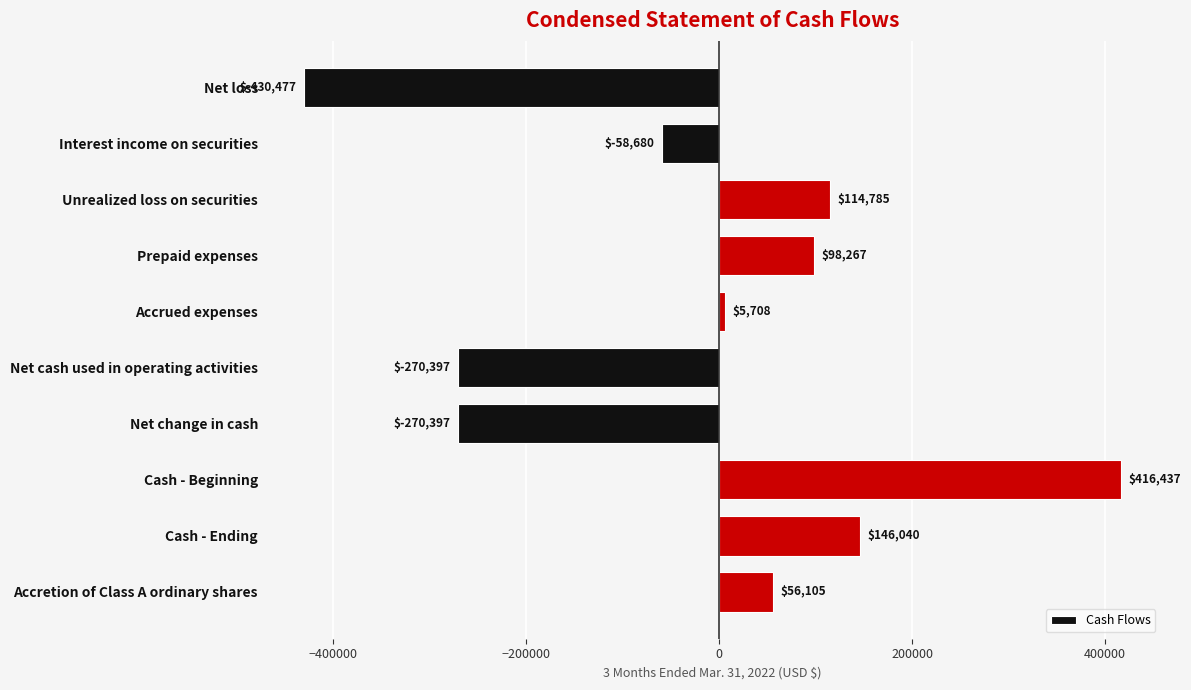

Reading bottom to top, extract all data points from this chart.

56105	146040	416437	-270397	-270397	5708	98267	114785	-58680	-430477